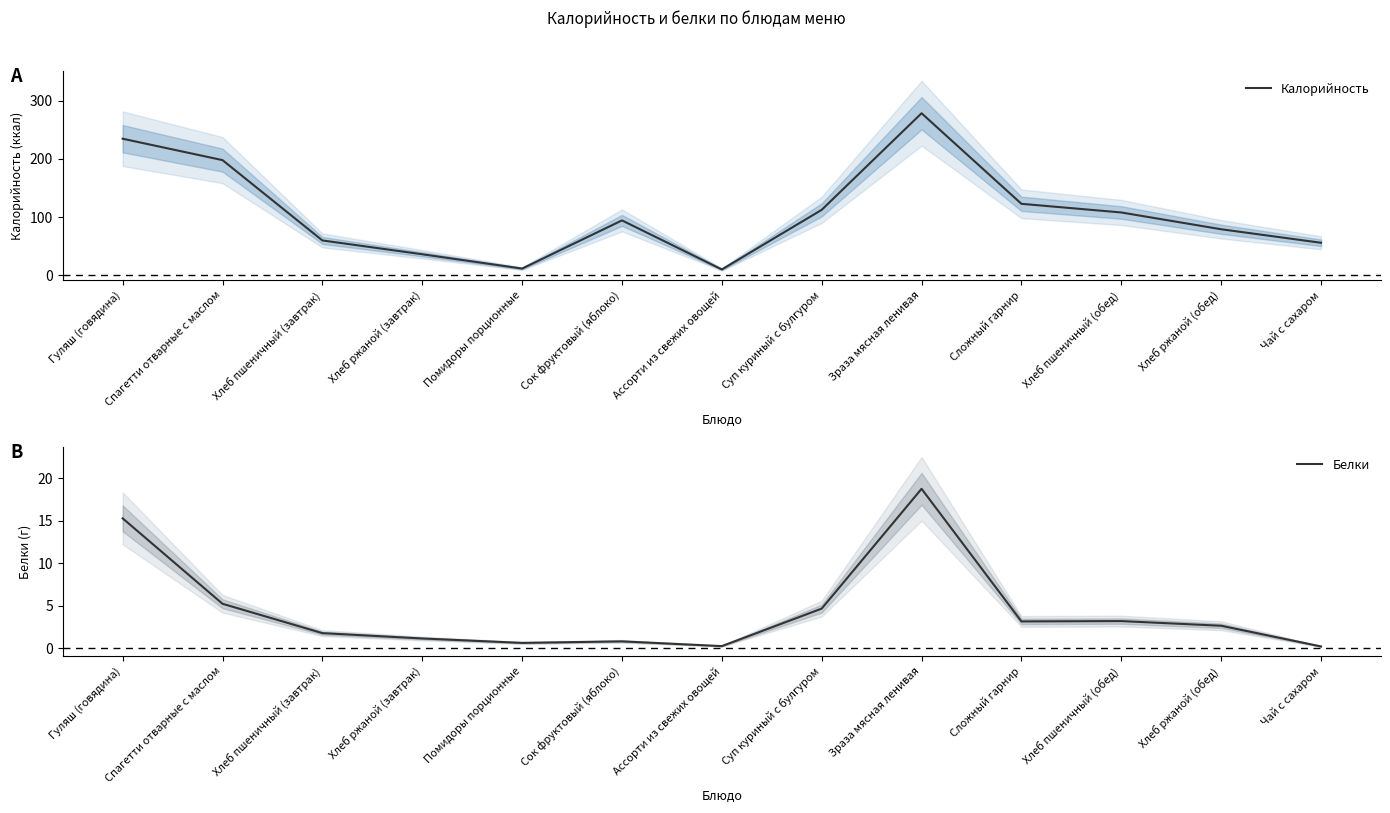

Which has a higher value, Сложный гарнир or Зраза мясная ленивая?

Зраза мясная ленивая